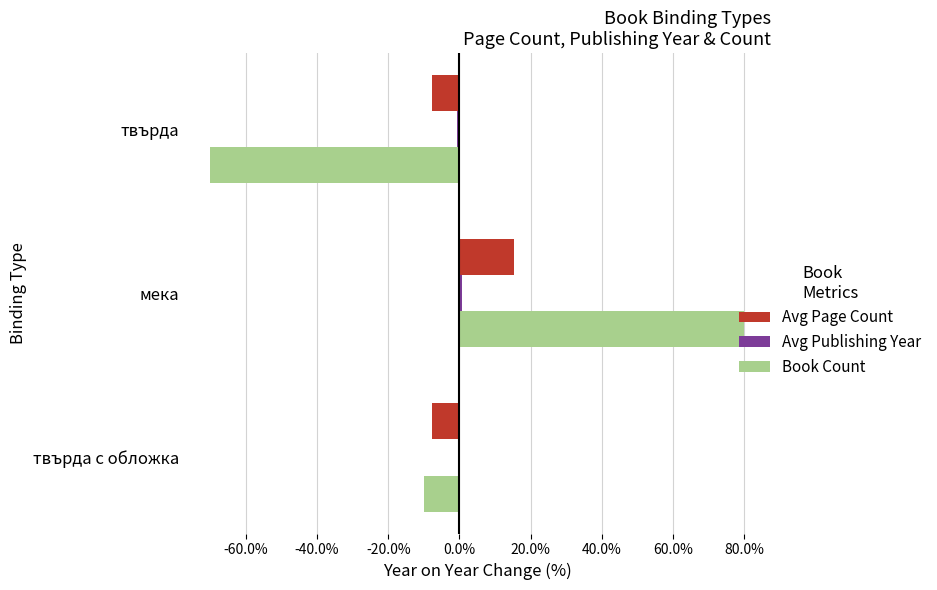

What are all the series names shown in the legend?

Avg Page Count, Avg Publishing Year, Book Count